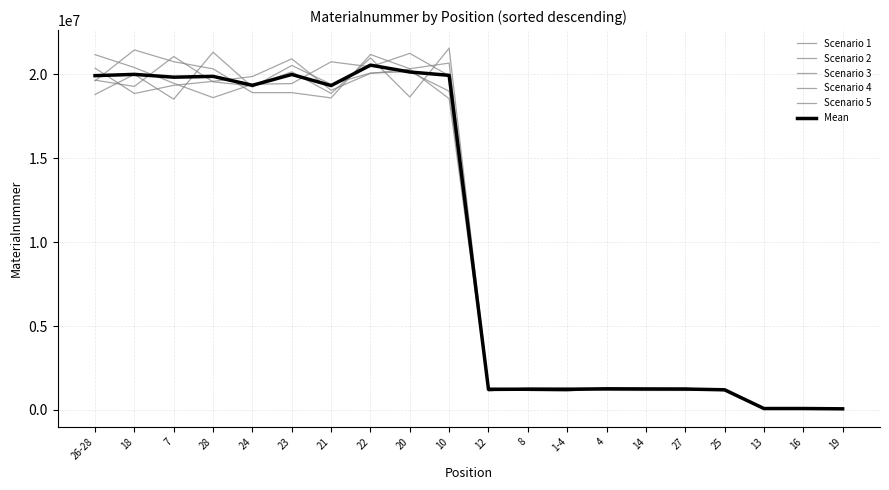

Reading left to right, extract all data points from this chart.

Scenario 1: 26-28=19606439.3	18=21450939.9	7=20750708.7	28=20323210.8	24=18906238.2	23=18906160.0	21=18592725.7	22=21179575.0	20=20331065.4	10=20666934.8	12=1131430.7	8=1315556.2	1-4=1288638.0	4=1166290.8	14=1159618.6	27=1159390.1	25=1182864.3	13=89310.4	16=87462.2	19=68162.5
Scenario 2: 26-28=20366146.7	18=18853986.8	7=19342625.8	28=19579586.9	24=19866757.0	23=20920284.0	21=19045981.5	22=20052946.0	20=20303213.7	10=18549630.9	12=1246515.2	8=1159060.5	1-4=1138406.6	4=1310366.3	14=1312845.9	27=1281514.0	25=1182936.9	13=83231.6	16=91031.5	19=69842.7
Scenario 3: 26-28=18798107.1	18=19992631.9	7=18517475.0	28=21317696.1	24=19235195.9	23=20527647.3	21=19404633.1	22=20071620.4	20=20156906.0	10=18992547.5	12=1317499.8	8=1277424.7	1-4=1309596.3	4=1299792.0	14=1240957.6	27=1303687.4	25=1140711.6	13=84630.8	16=81990.9	19=68547.2
Scenario 4: 26-28=19651696.5	18=19276093.6	7=21060412.4	28=19548828.3	24=19306116.6	23=20144061.9	21=18857913.5	22=20974766.1	20=18645437.8	10=21559188.3	12=1278807.7	8=1164579.6	1-4=1126752.6	4=1284267.3	14=1262257.8	27=1266001.1	25=1274111.2	13=82895.3	16=86422.6	19=66183.9
Scenario 5: 26-28=21170473.0	18=20402785.2	7=19466686.4	28=18610257.9	24=19402305.1	23=19447764.1	21=20742390.9	22=20447725.3	20=21246915.9	10=19912150.0	12=1150843.4	8=1265308.9	1-4=1274609.6	4=1234546.4	14=1274790.7	27=1220040.7	25=1225552.5	13=87926.7	16=81710.6	19=66093.9
Mean: 26-28=19918572.5	18=19995287.5	7=19827581.7	28=19875916.0	24=19343322.6	23=19989183.5	21=19328728.9	22=20545326.6	20=20136707.8	10=19936090.3	12=1225019.3	8=1236386.0	1-4=1227600.6	4=1259052.6	14=1250094.1	27=1246126.7	25=1201235.3	13=85598.9	16=85723.6	19=67766.0